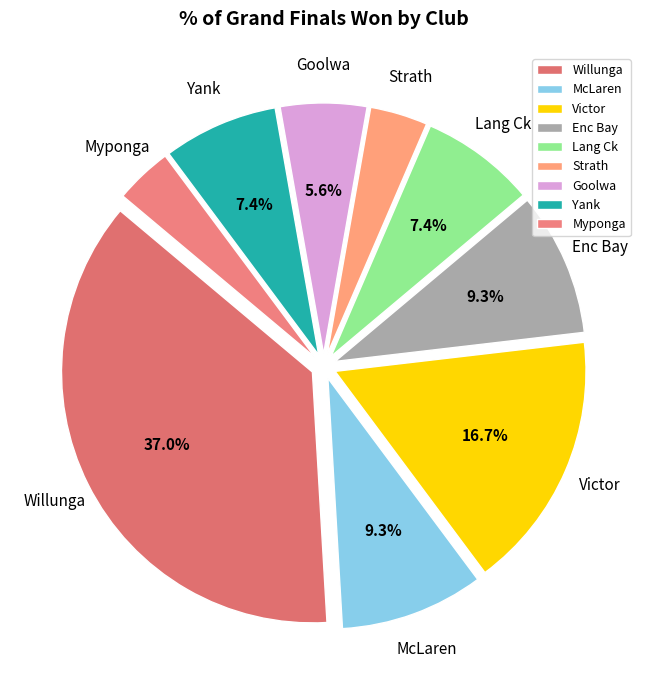

Does Victor account for over 50% of the chart?

No